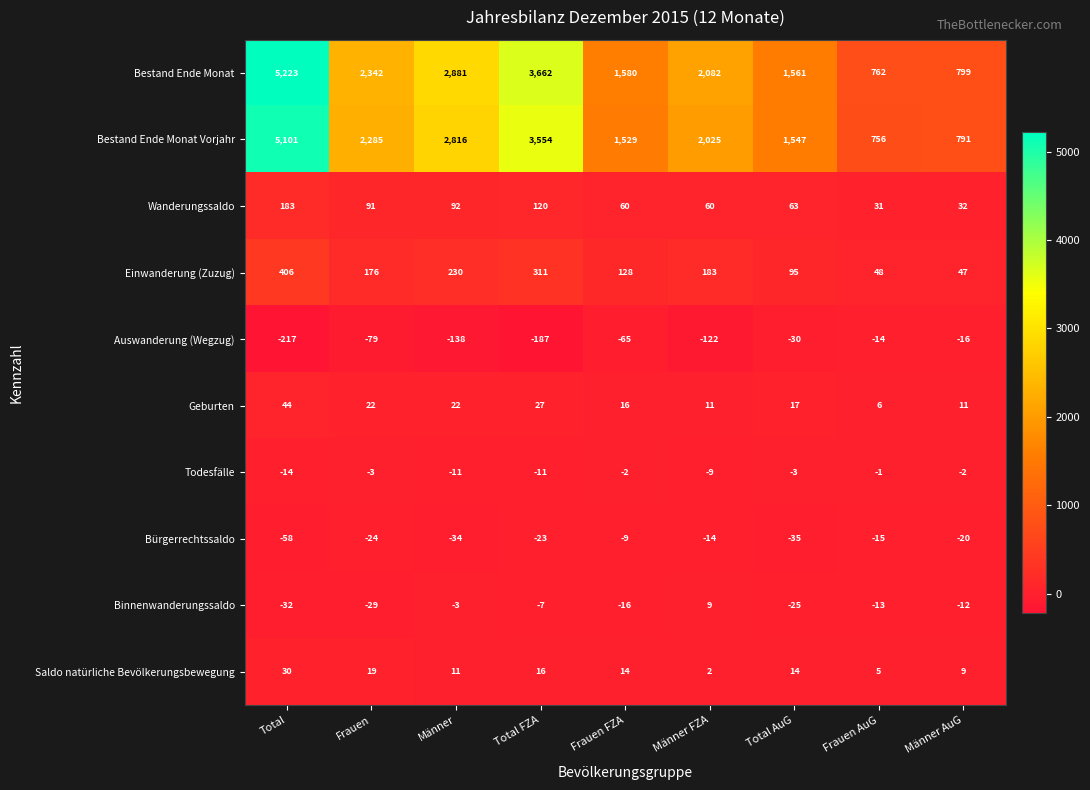

Which series has the largest total across all categories?

Bestand Ende Monat